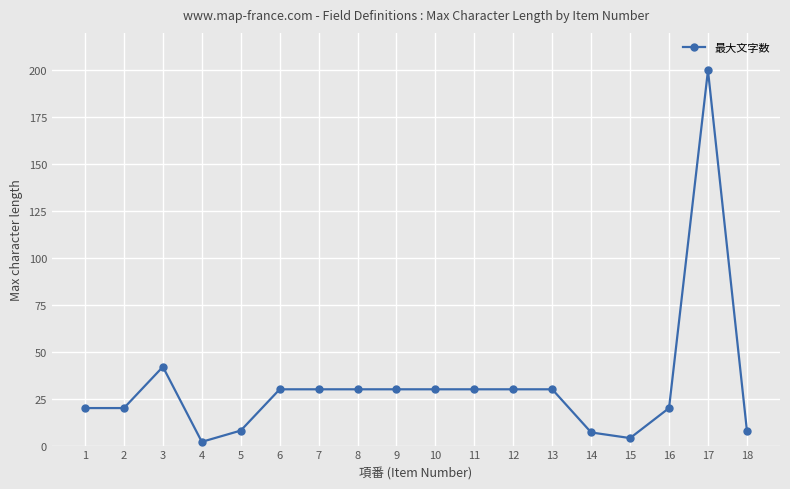

At which category does the data reach its first local peak?

3